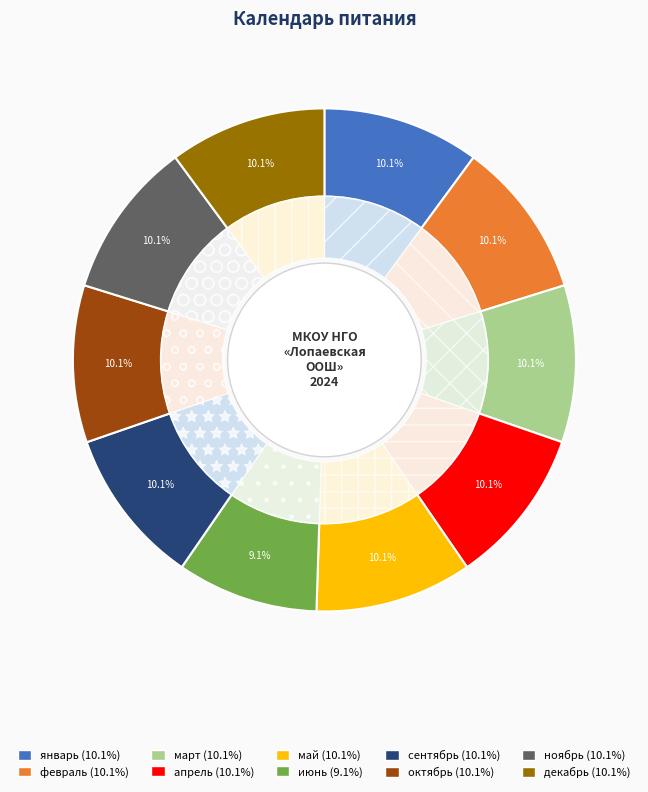

How many slices are in this pie chart?

10